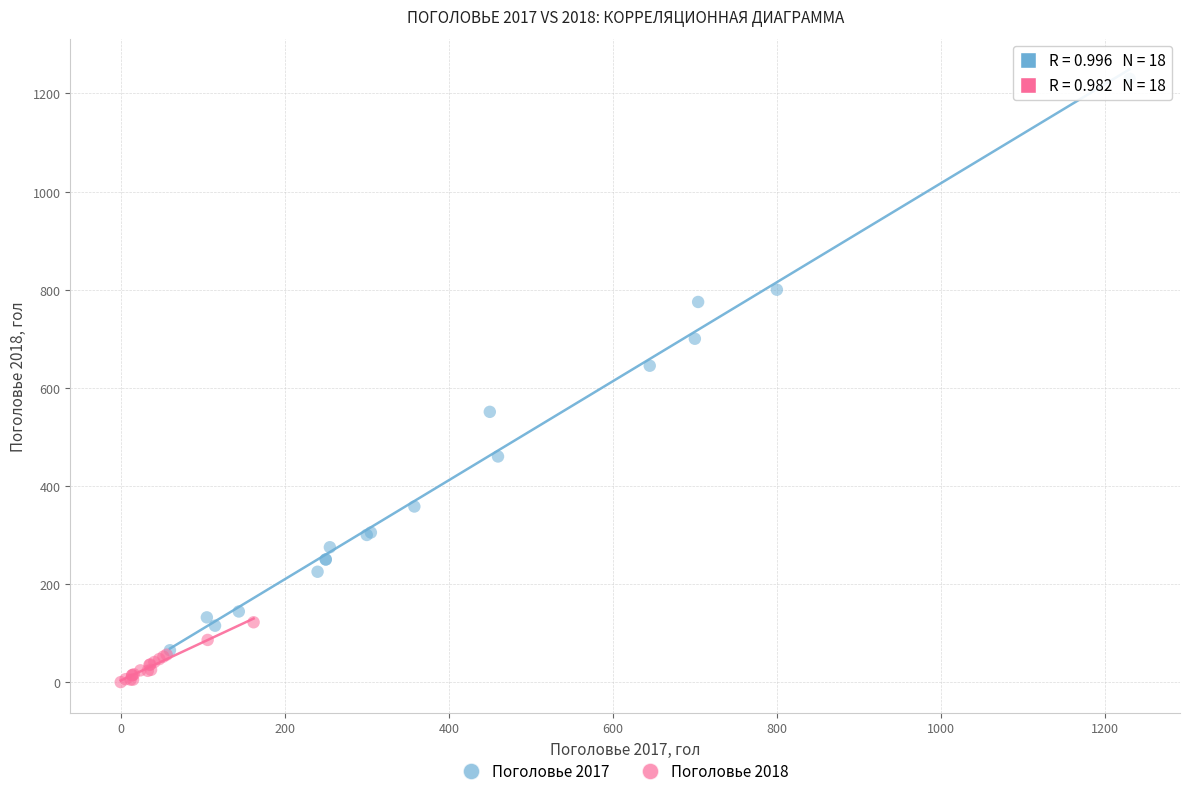

Which series reaches the maximum Y coordinate?

Поголовье 2017